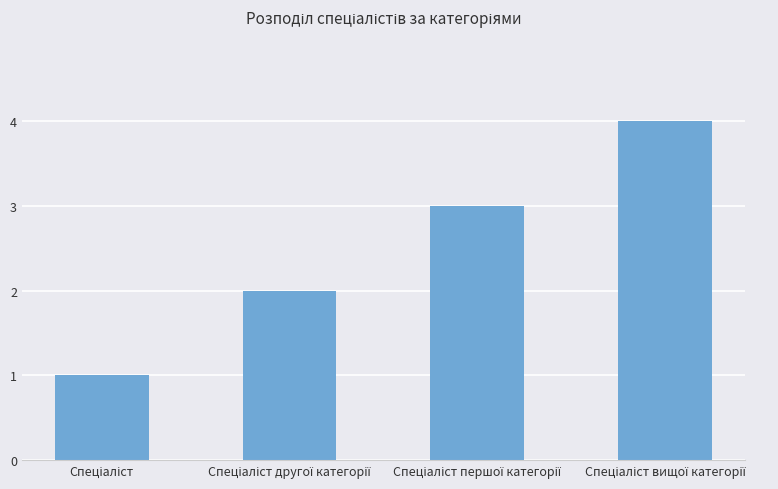

What is the difference between the maximum and minimum values?

3